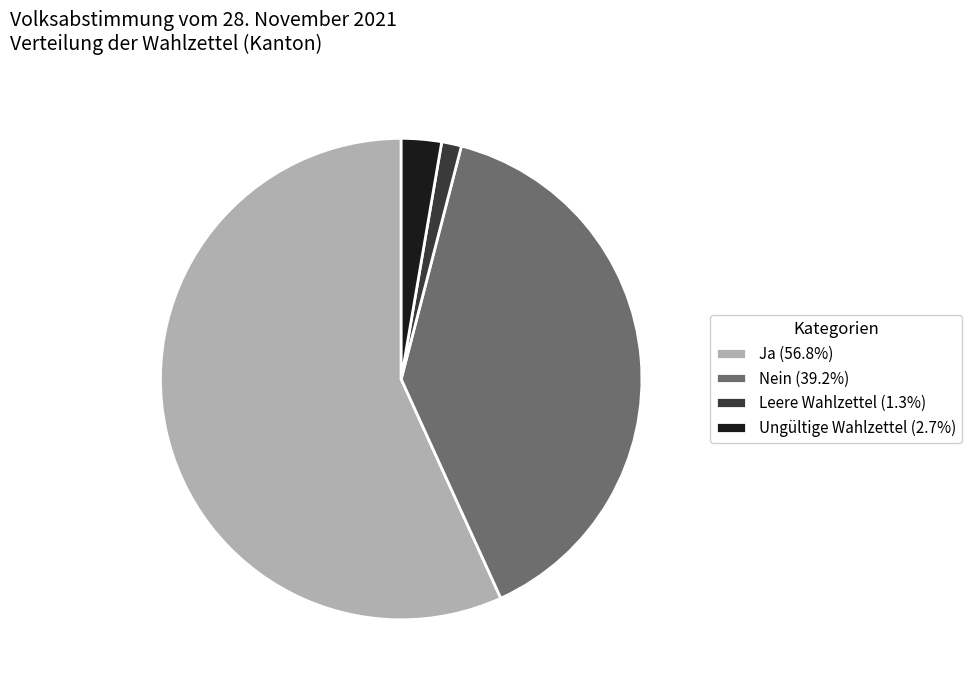

Is there a majority slice in this chart?

Yes